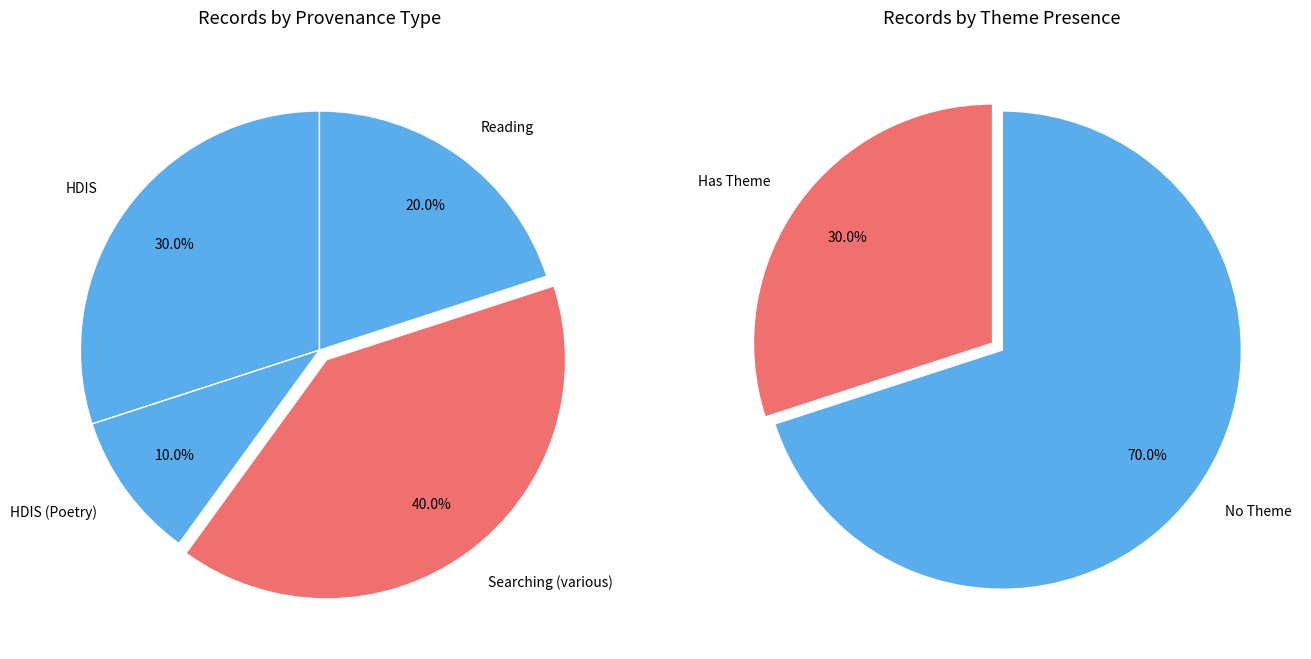

Is 2009-09-14 the majority of the pie?

No